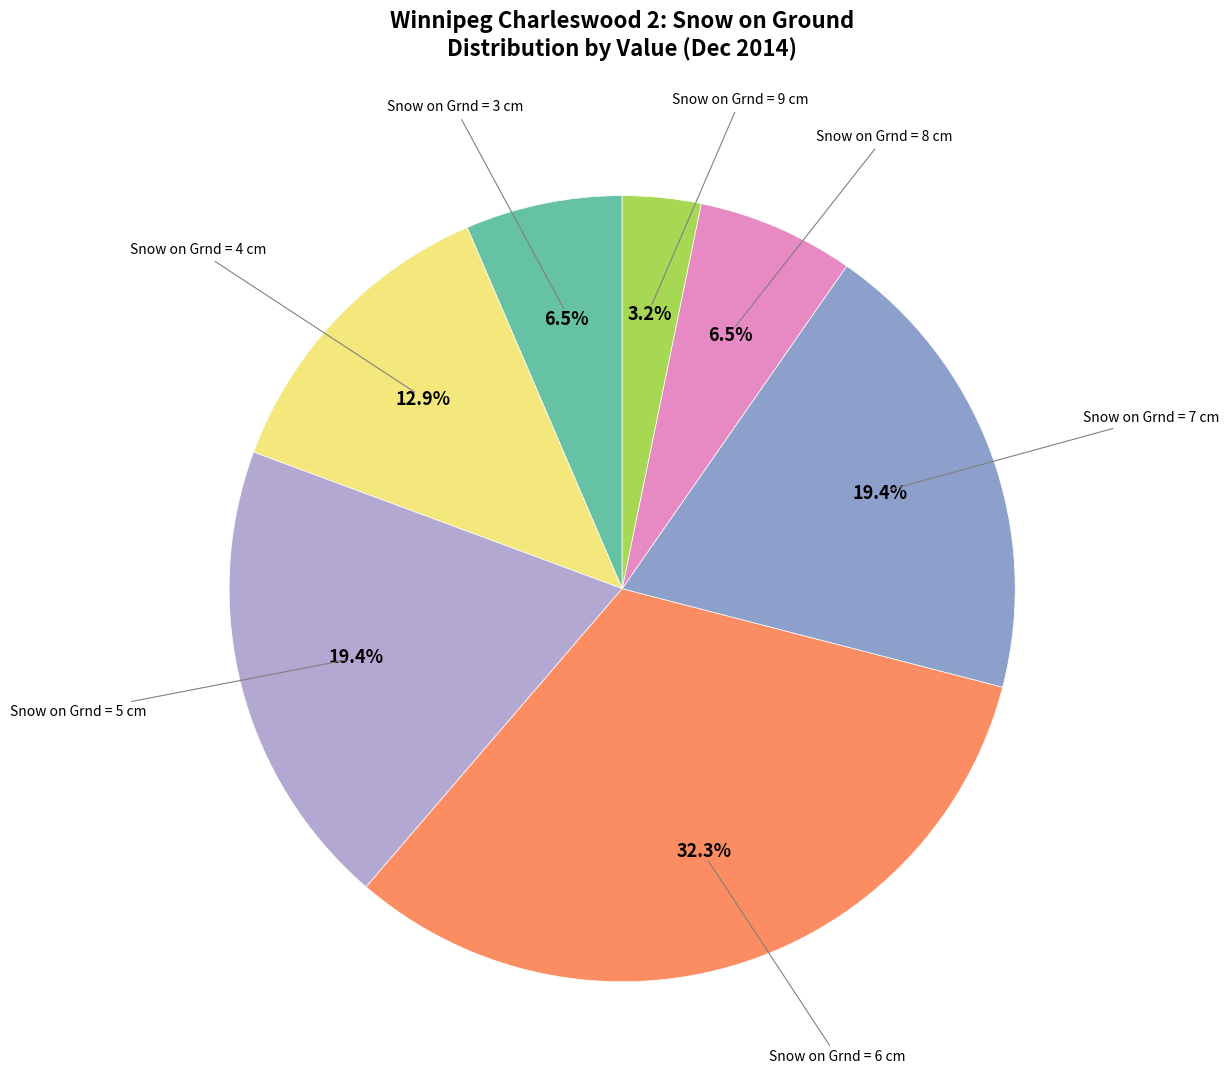

How many segments does this pie chart have?

7